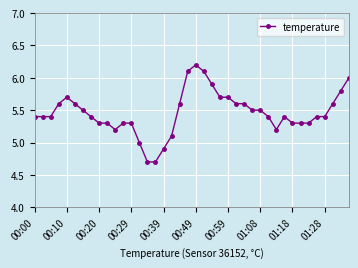

True or false: there are more than 1 points higher than both neighbors.

True